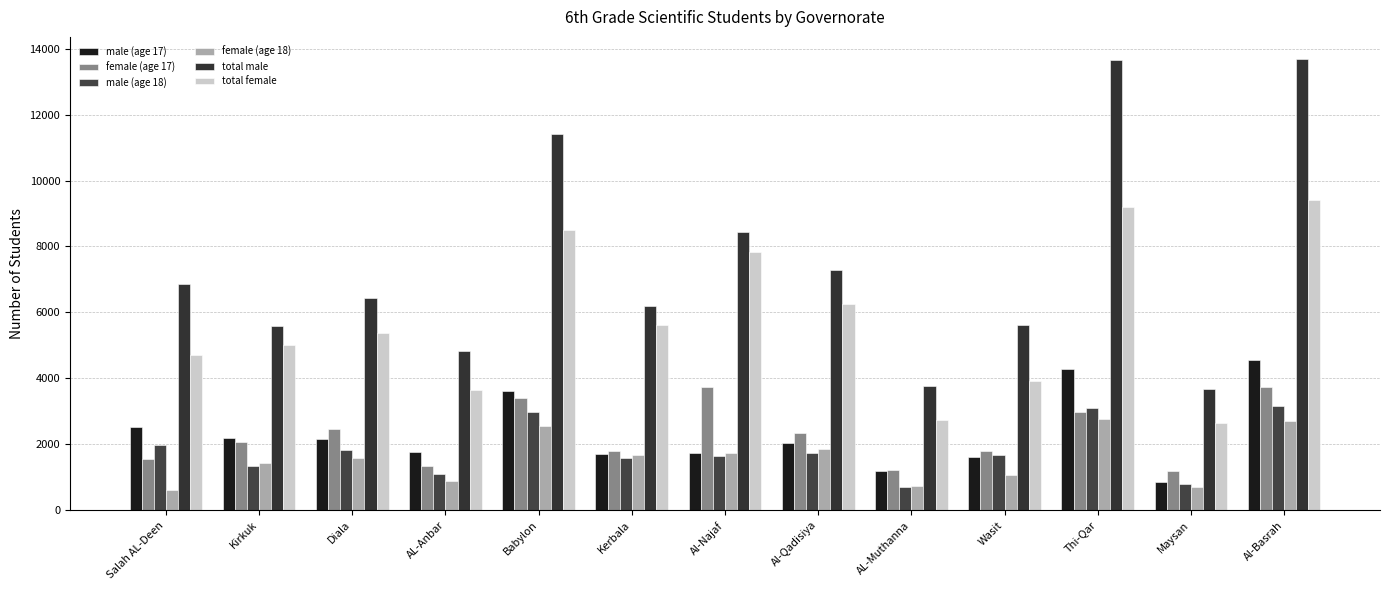

Is it true that total male equals 5626 at Wasit?

True